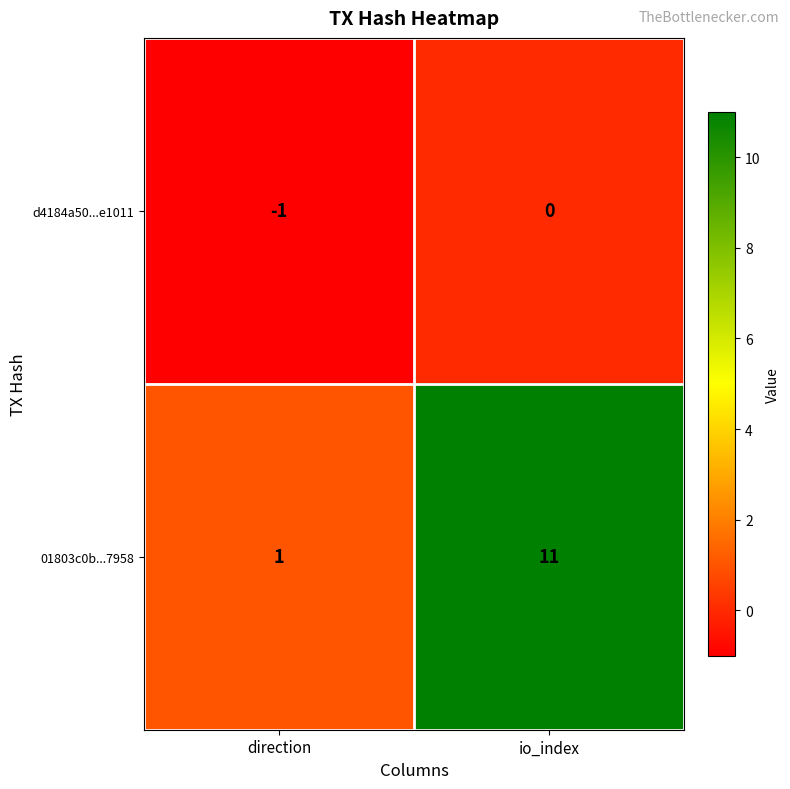

The value of d4184a50...e1011 at direction is 0. True or false?

False